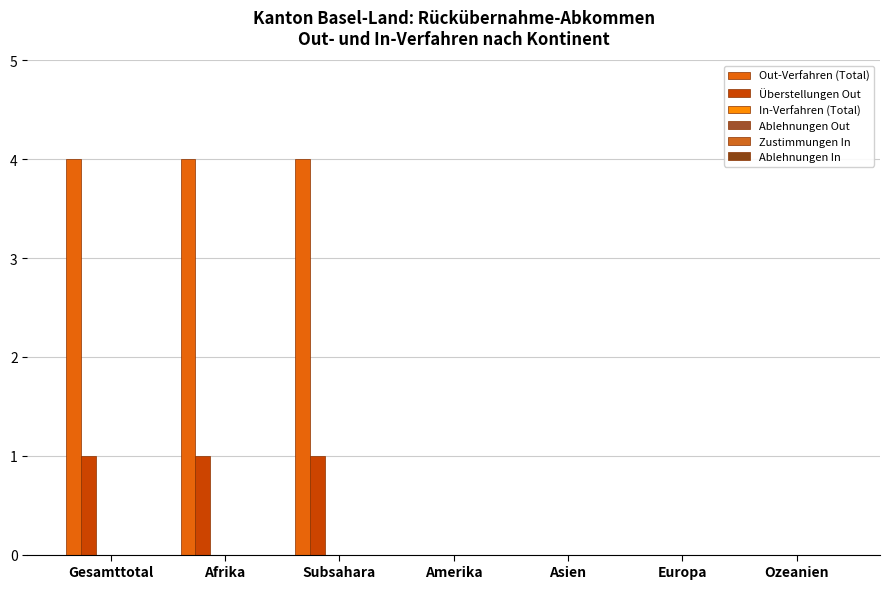

Which series has the largest total across all categories?

Out-Verfahren (Total)